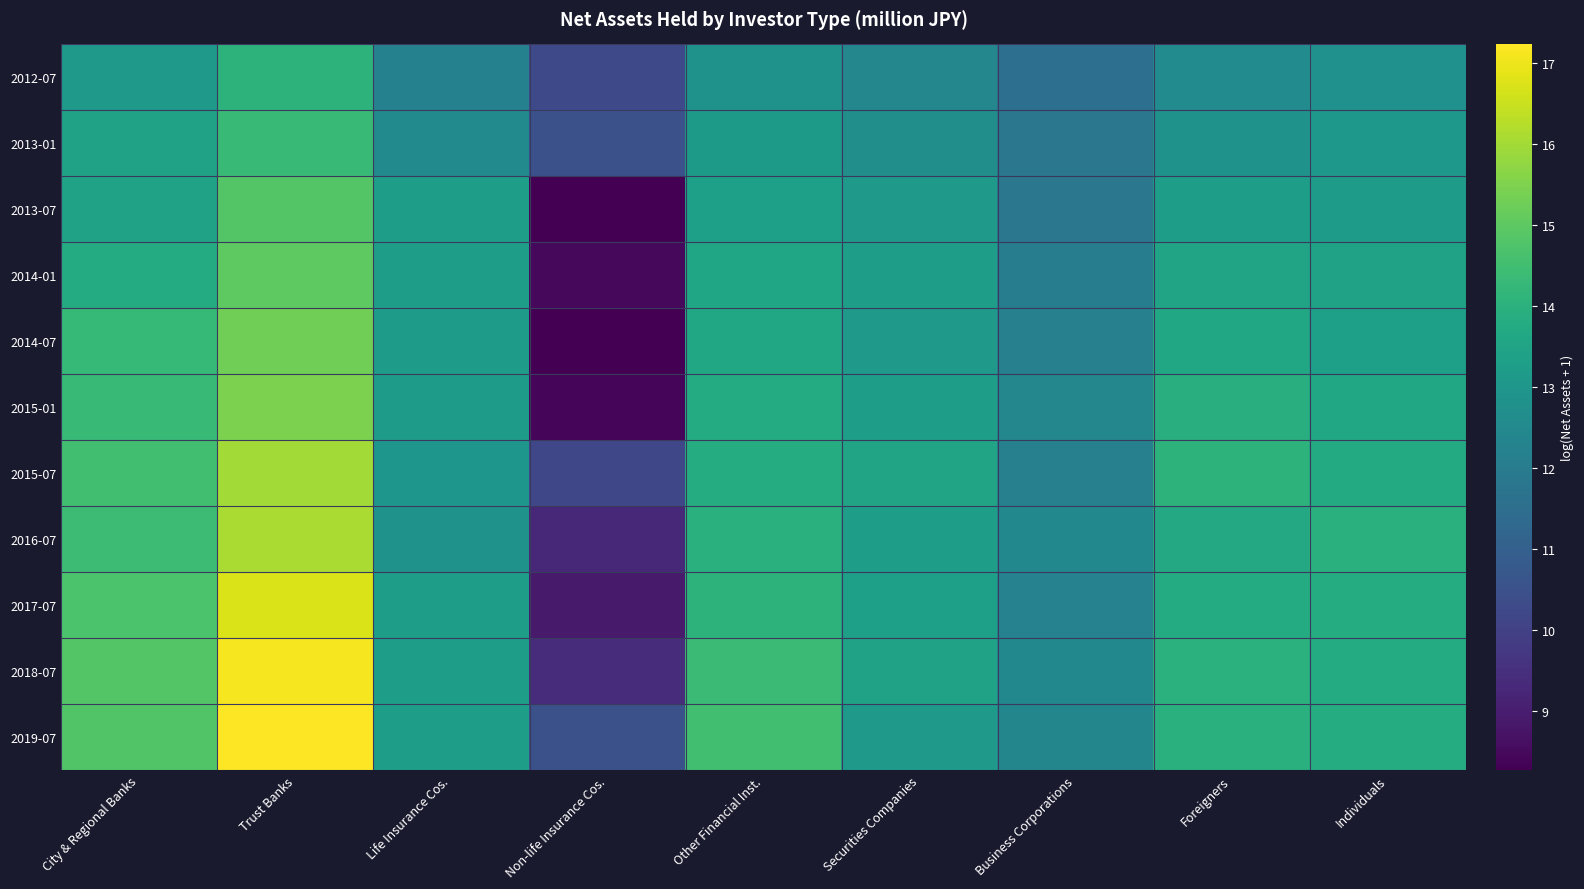

Between Other Financial Inst. and Trust Banks, which is larger?

Trust Banks